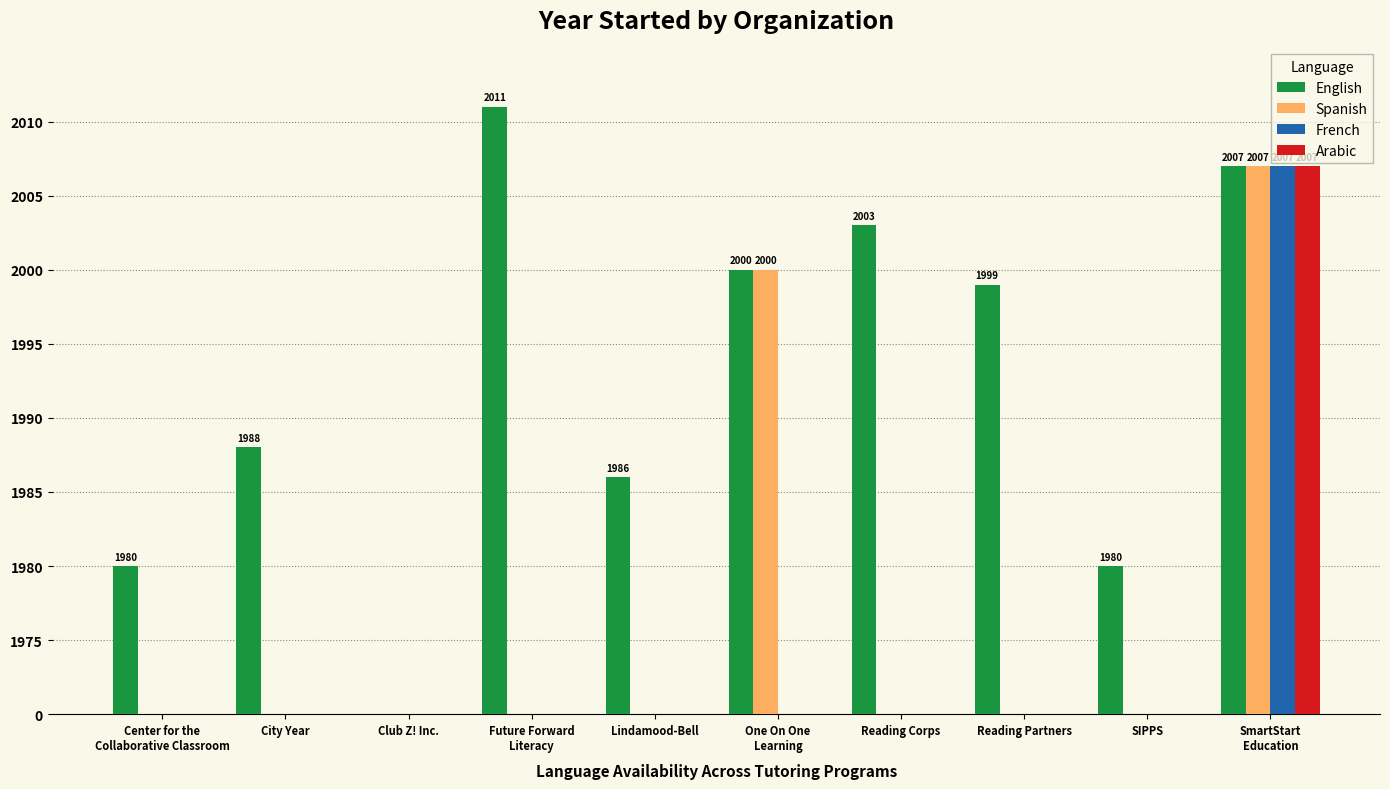

What are all the series names shown in the legend?

English, Spanish, French, Arabic